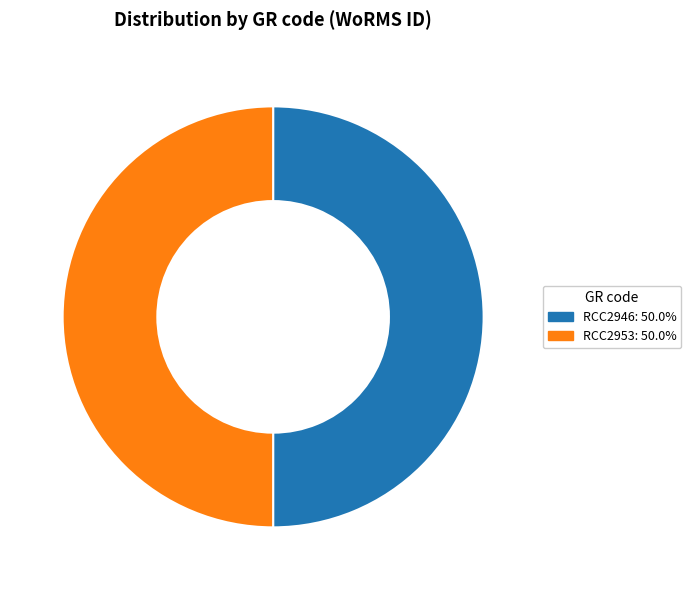

Is the sum of RCC2953 and RCC2946 greater than half?

Yes